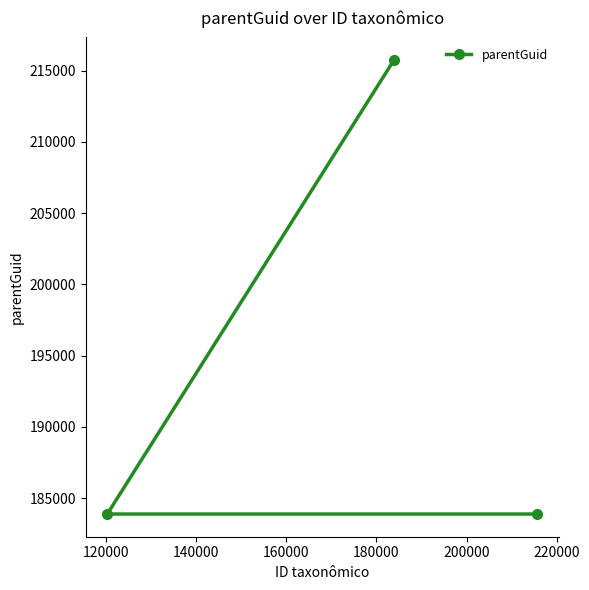

What is the difference between the maximum and minimum values?

31858